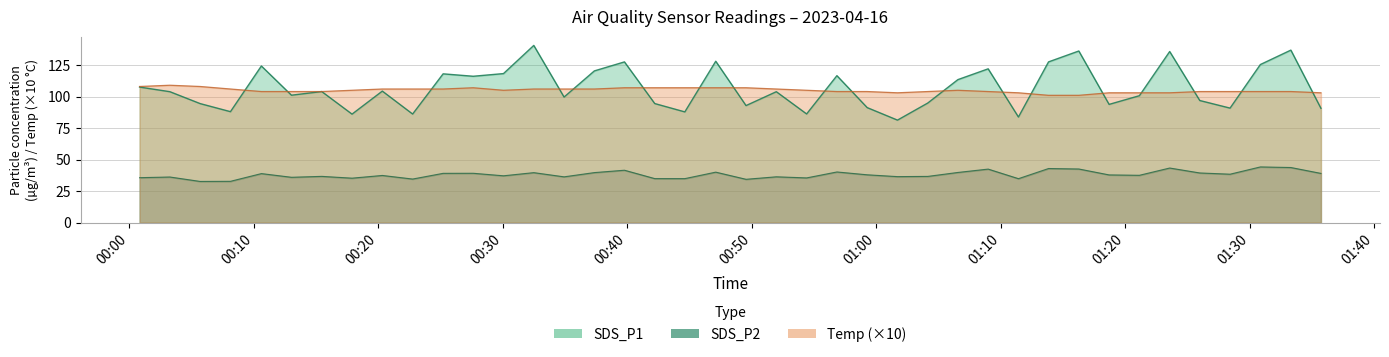

What is the difference between the maximum and second lowest values in the SDS_P2 series?

11.4